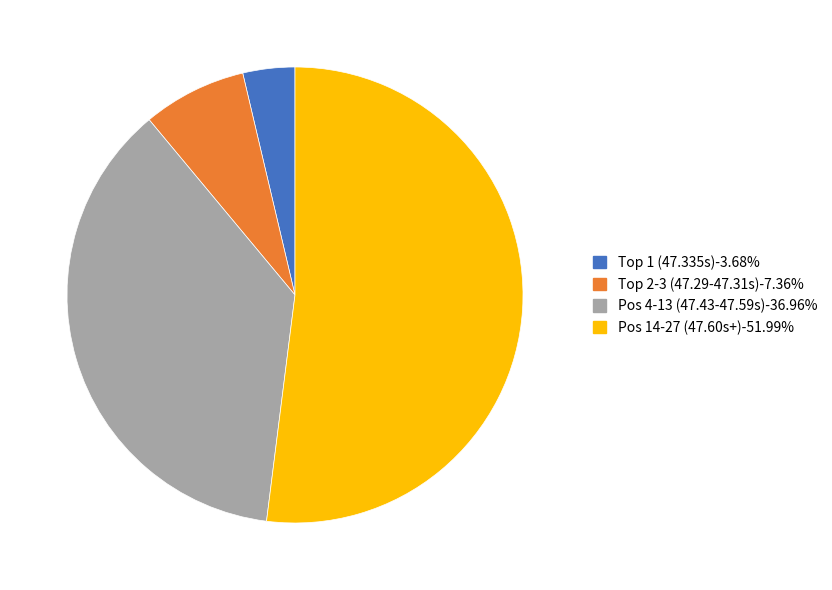

Is there any slice that represents more than half of the pie?

Yes